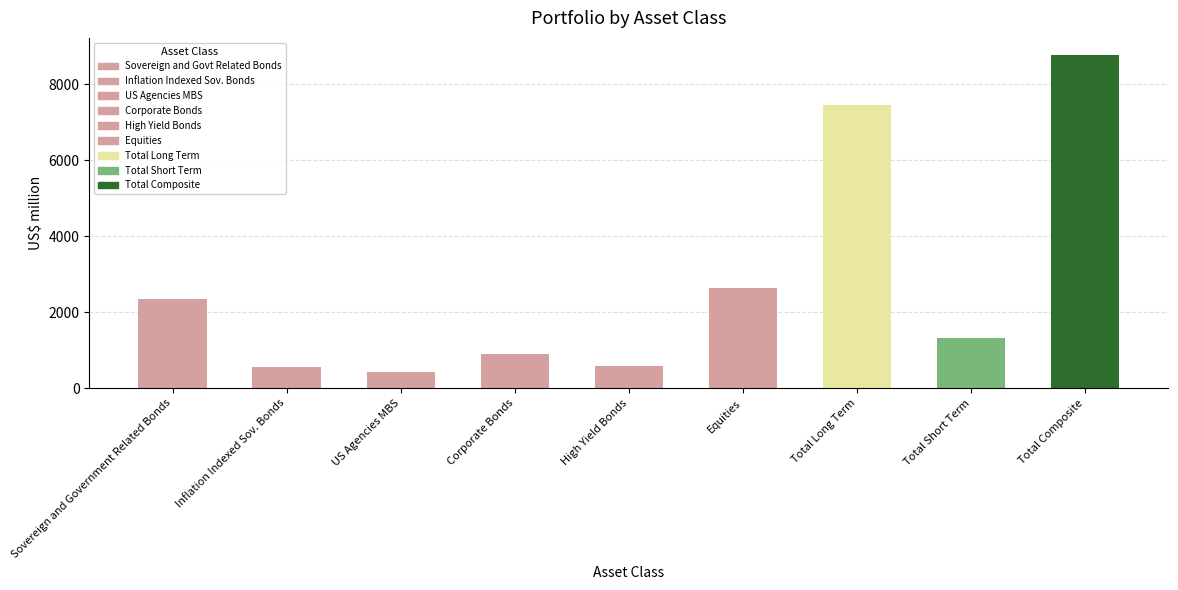

What is the difference between the values at Corporate Bonds and Total Short Term?

426.5